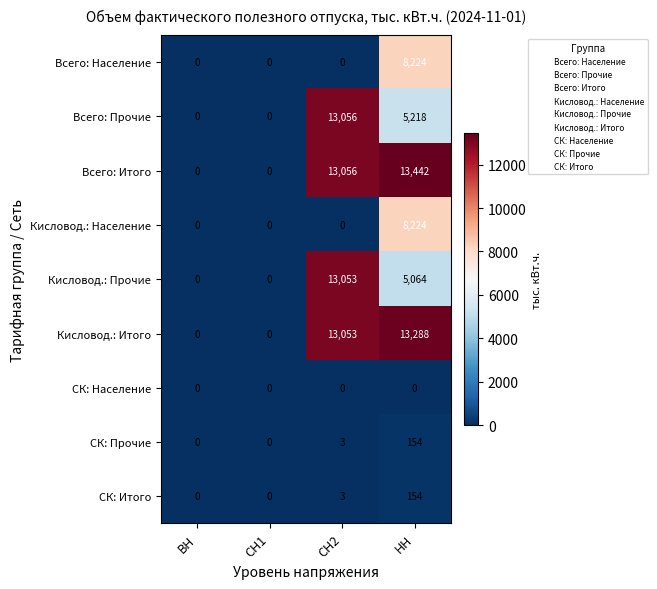

What value does the Всего: Прочие series have at НН?

5218